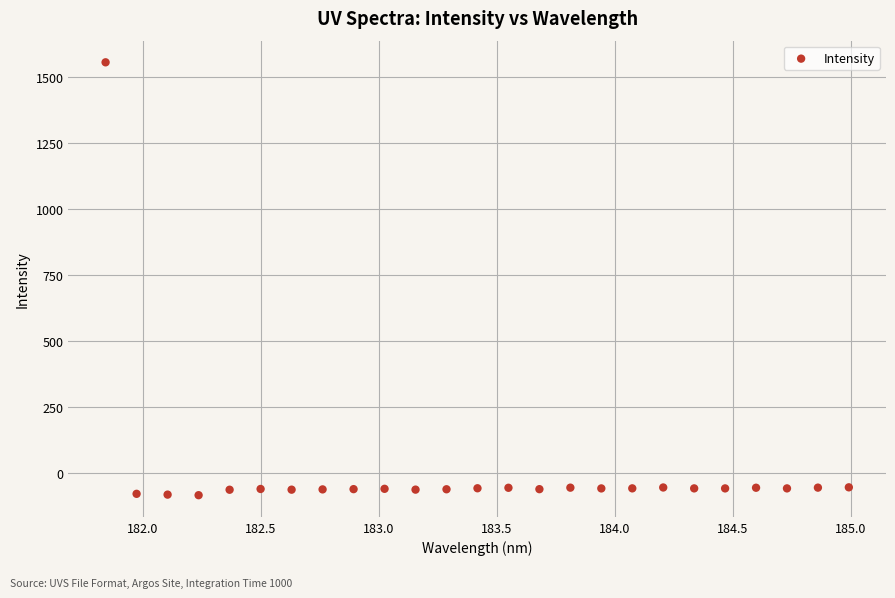

What is the range of X values (max minus min)?

3.1